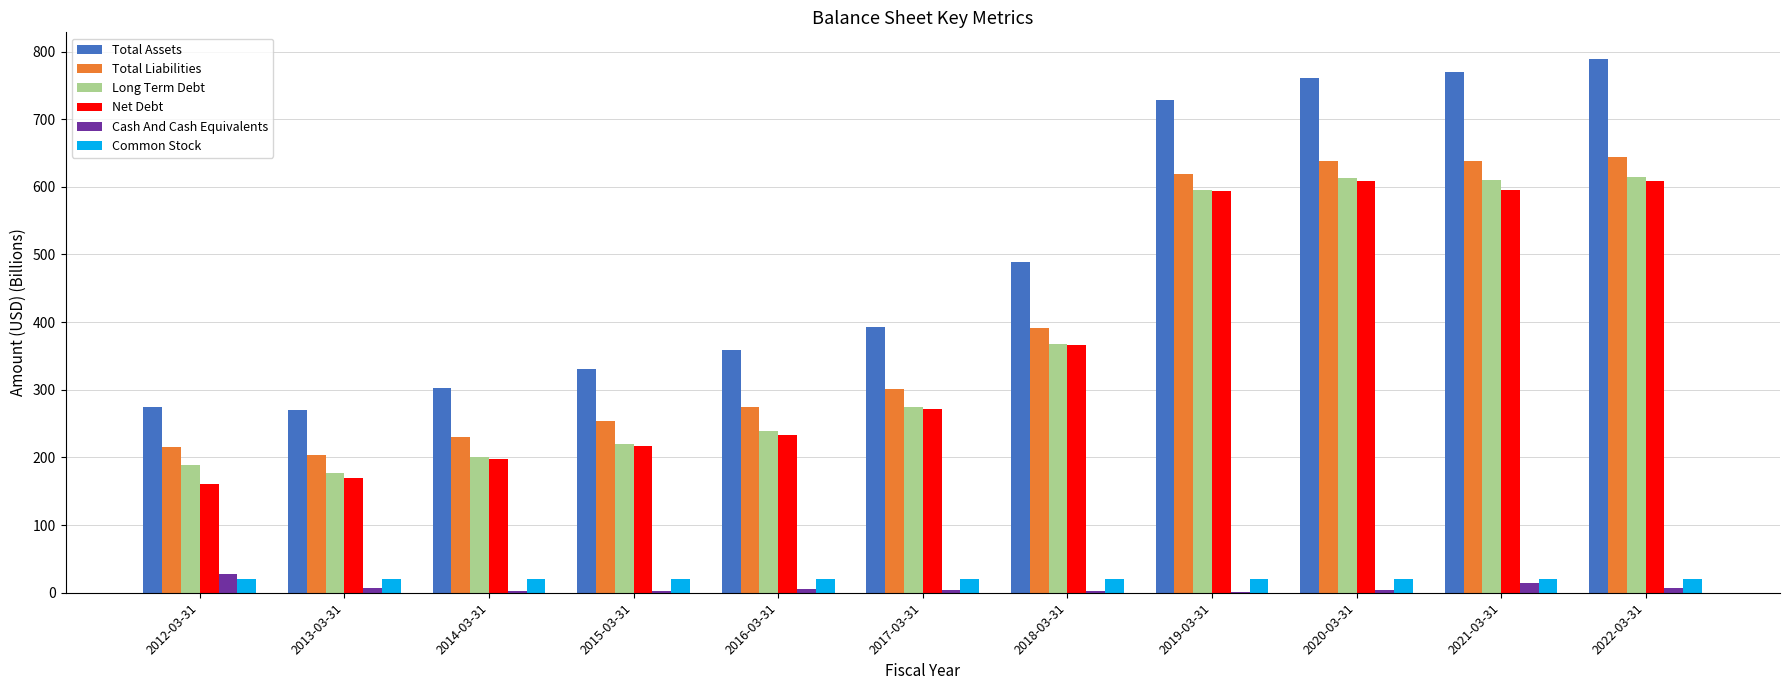

Where is Total Assets nearest to the value 529?

2018-03-31